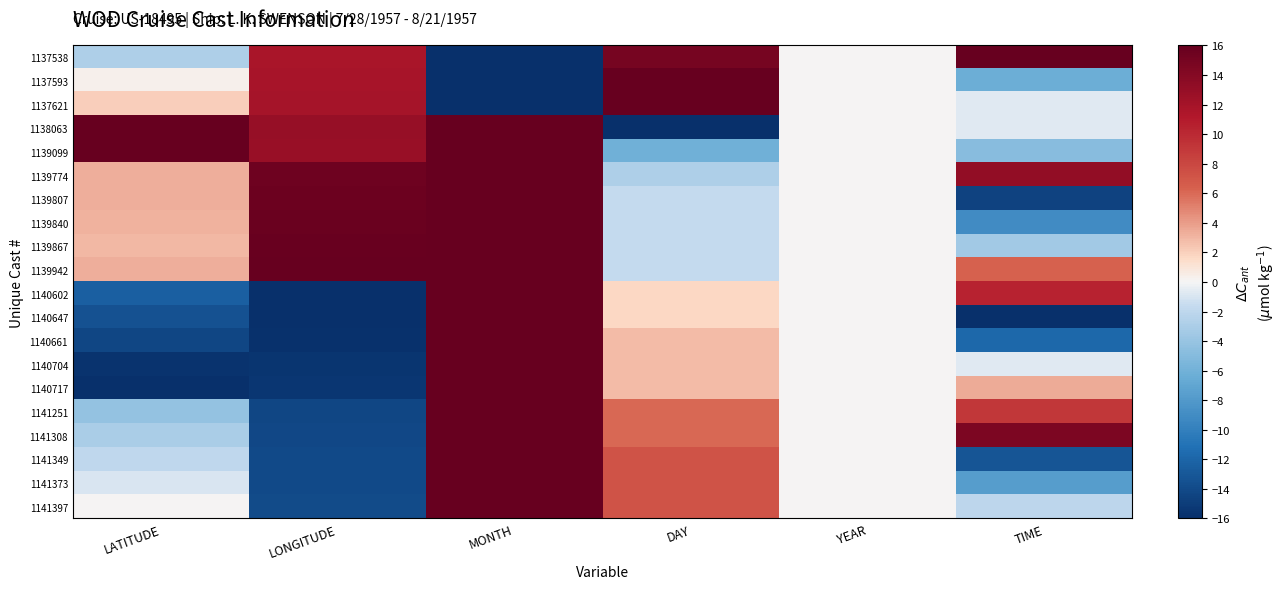

Which label corresponds to the largest value in the chart?

TIME